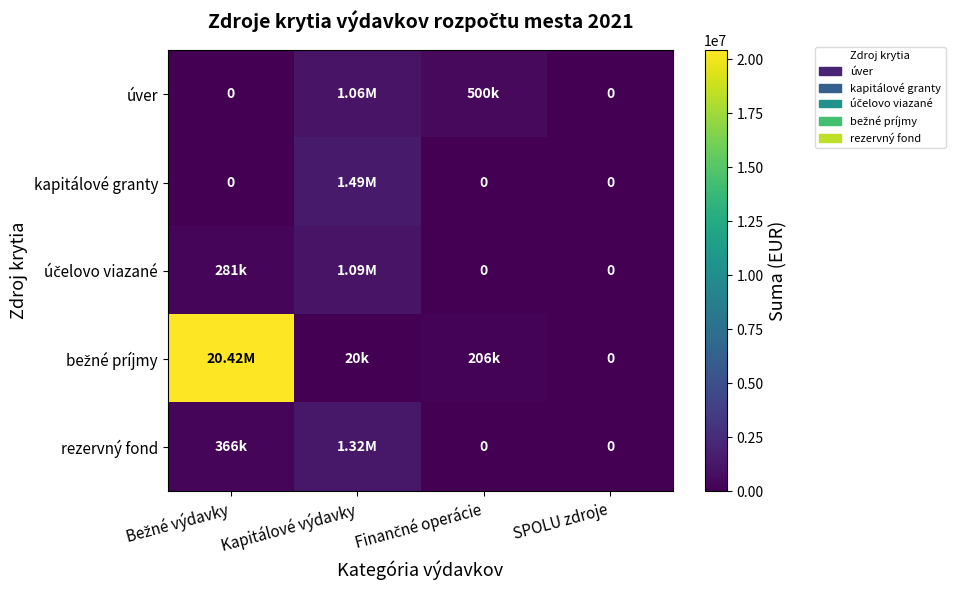

The value of kapitálové granty at SPOLU zdroje is 0. True or false?

True